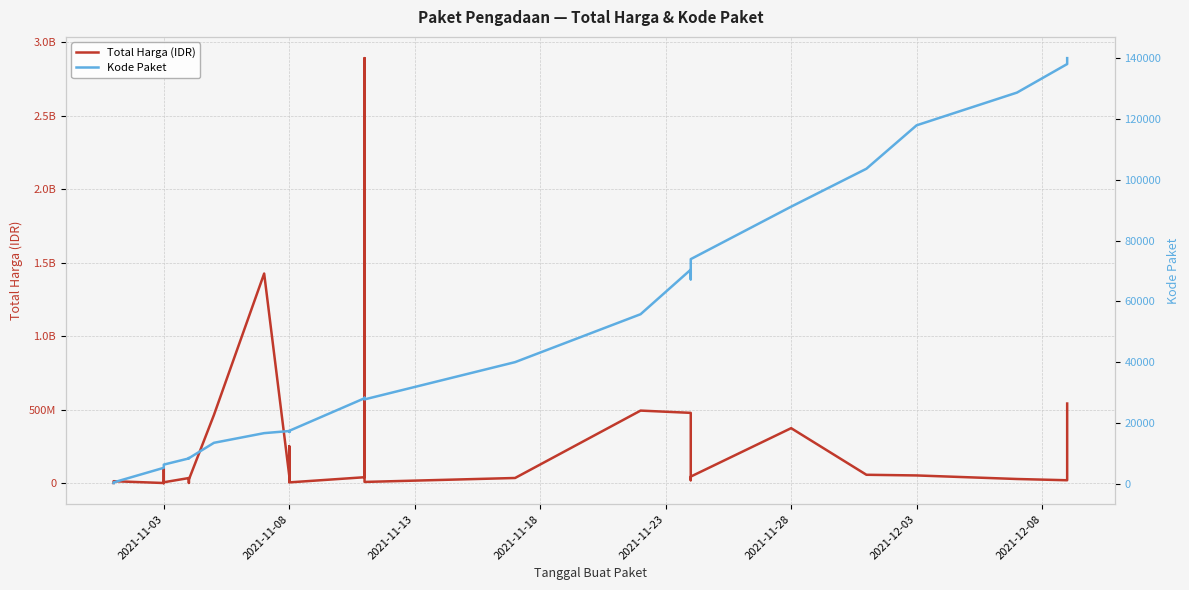

What are all the series names shown in the legend?

Total Harga (IDR), Kode Paket